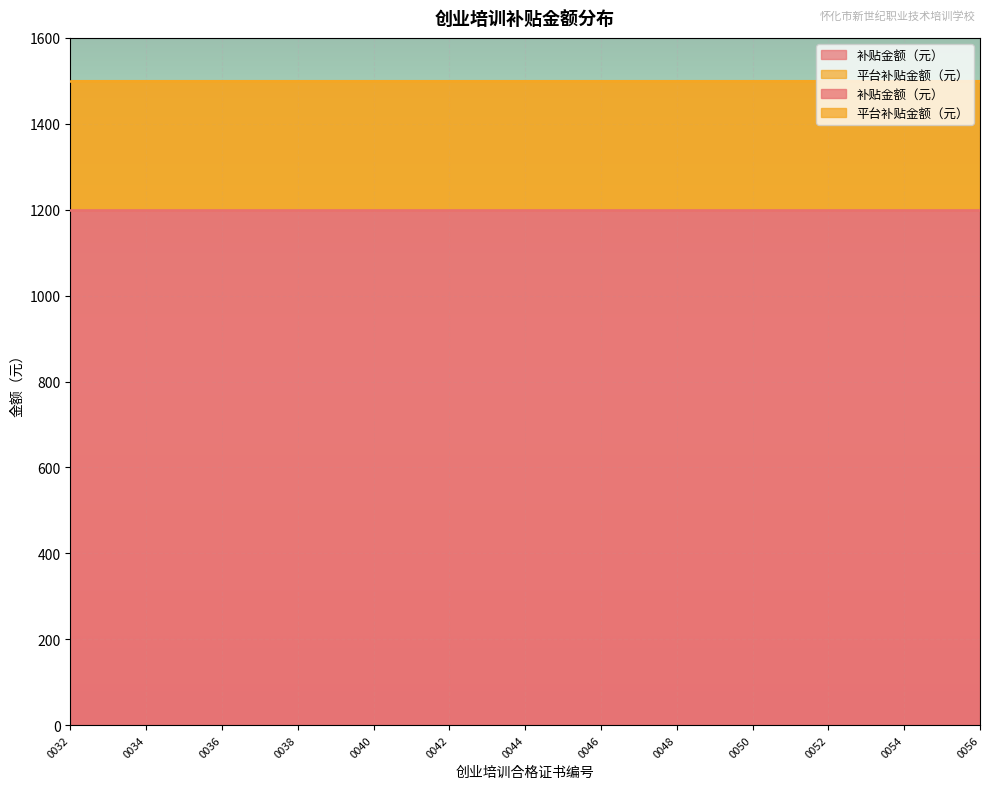

Rank the series by their average value, from lowest to highest.

平台补贴金额（元）, 补贴金额（元）